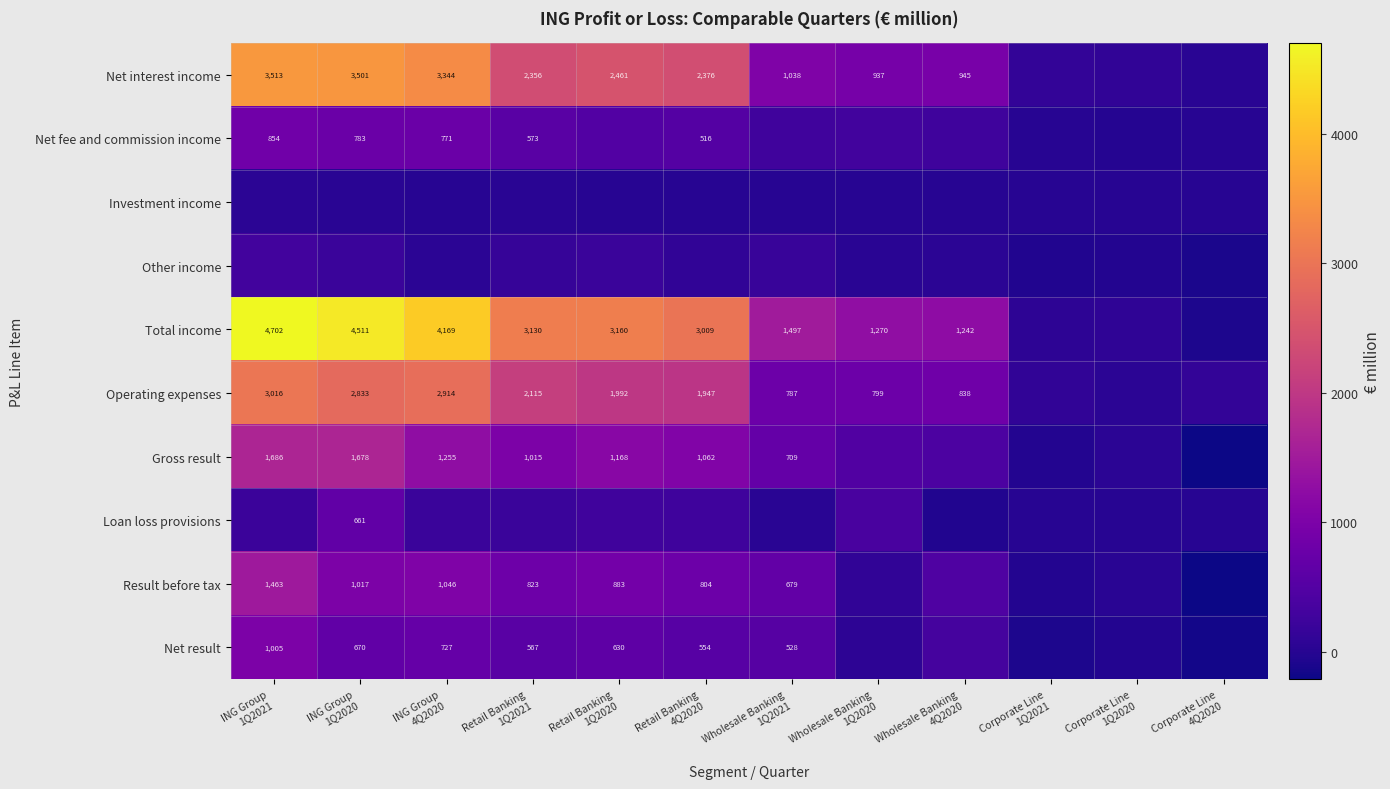

True or false: Investment income has a value of 0.0 at Corporate Line 1Q2020.

True